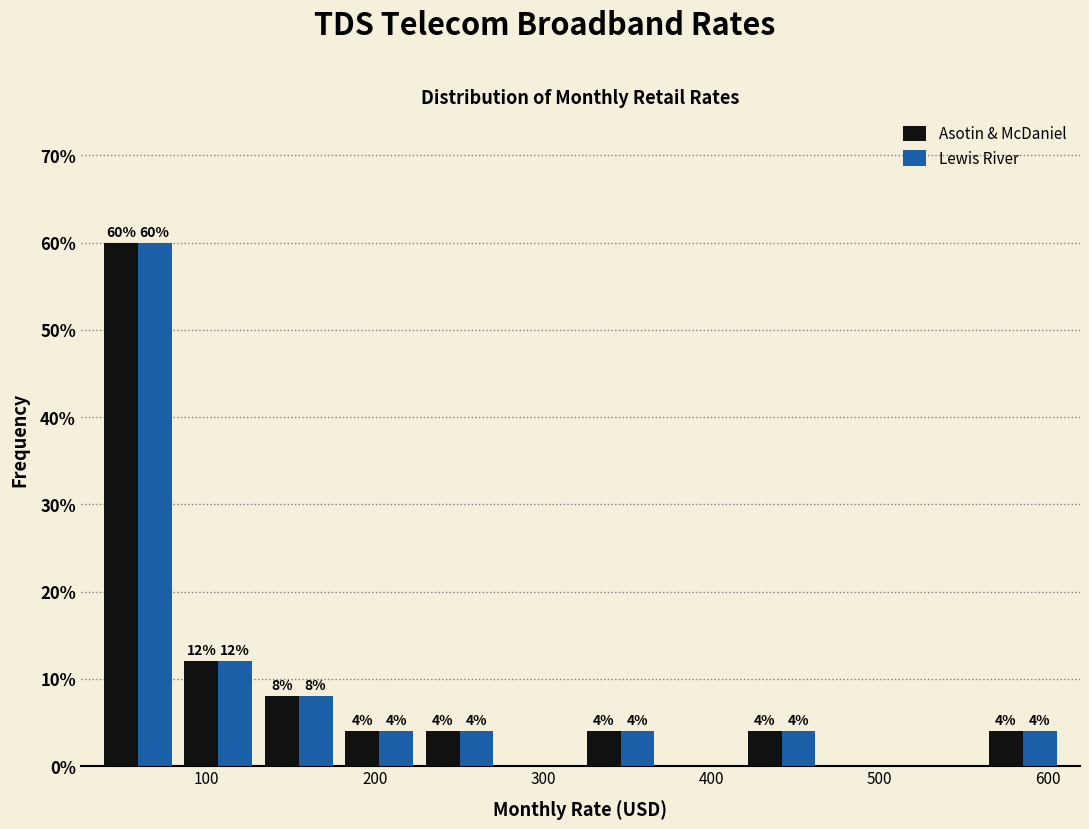

In the Asotin & McDaniel series, which range on the x-axis has the tallest bar?

40 to 80